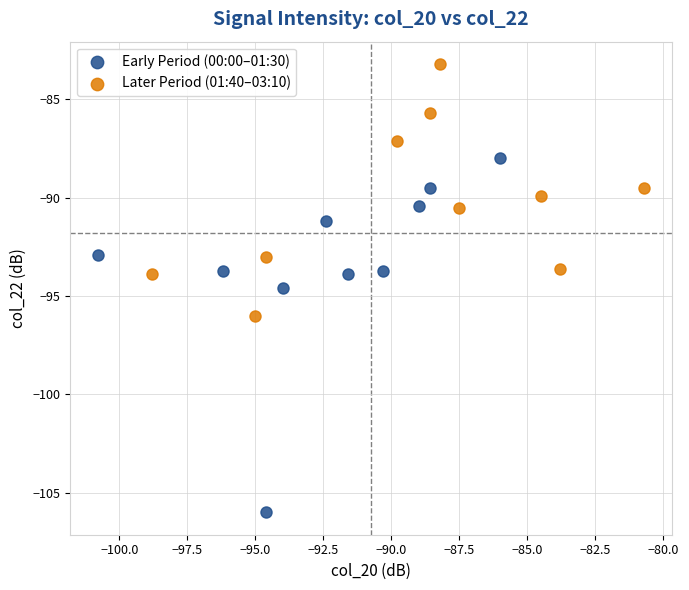

Which series reaches the maximum Y coordinate?

Later Period (01:40–03:10)